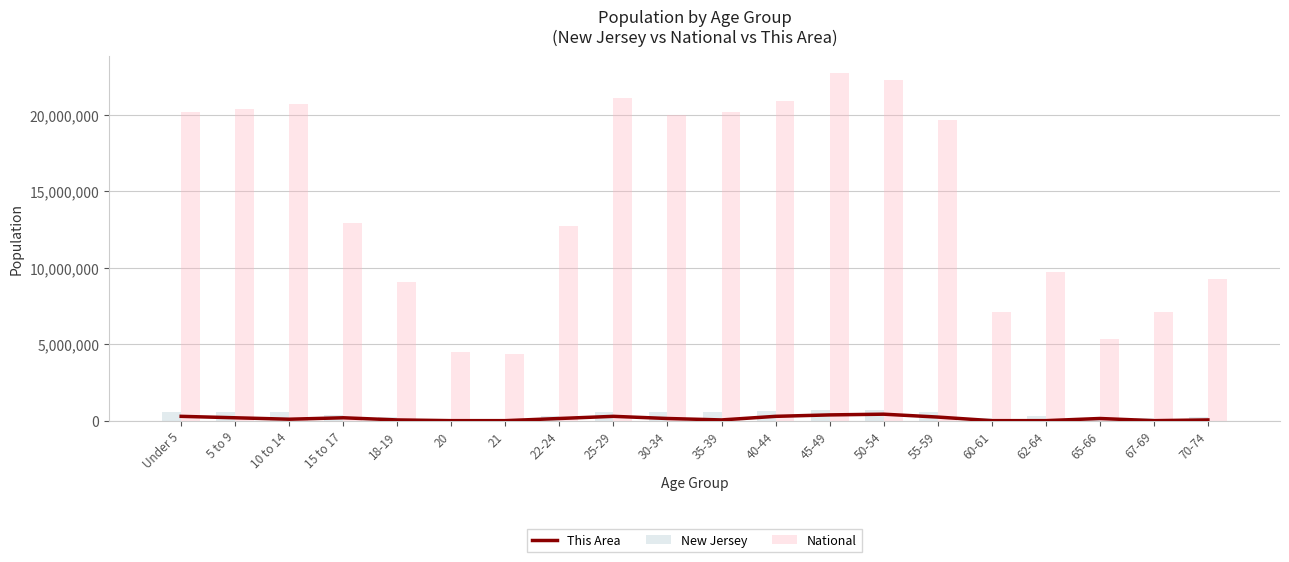

How many values in This Area are above zero?

15